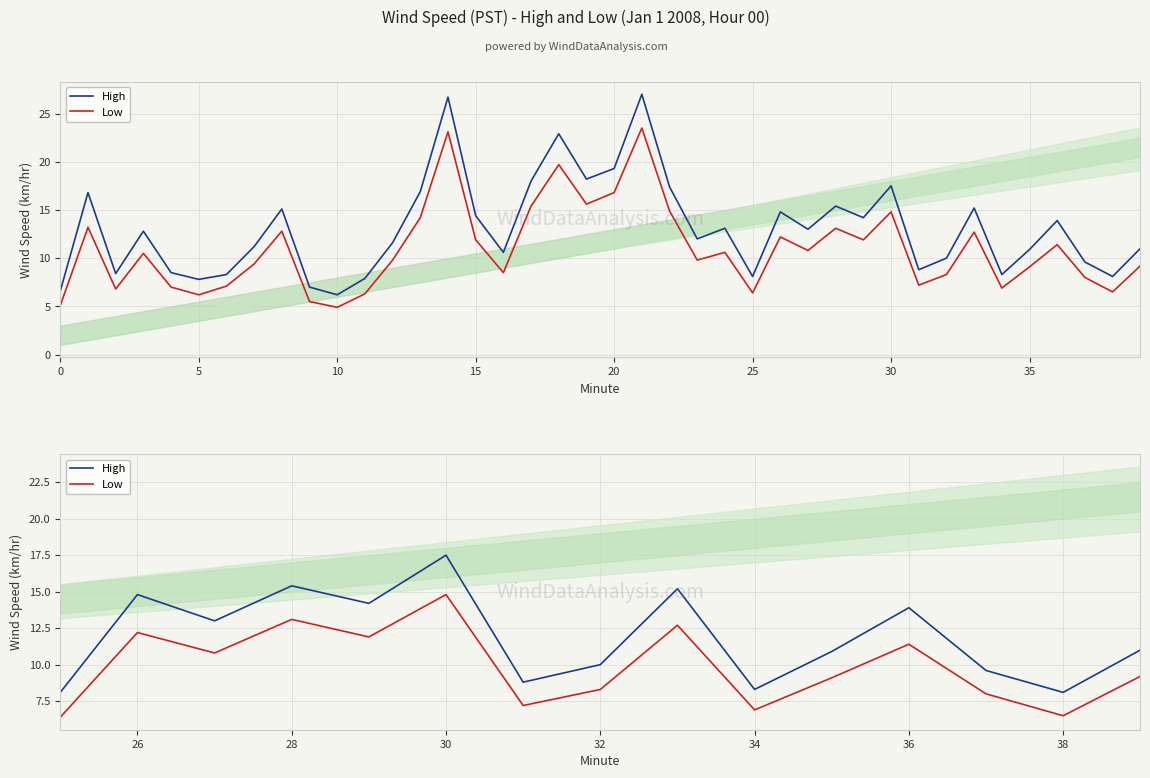

In High, how many points are lower than both neighbors (excluding endpoints)?

5